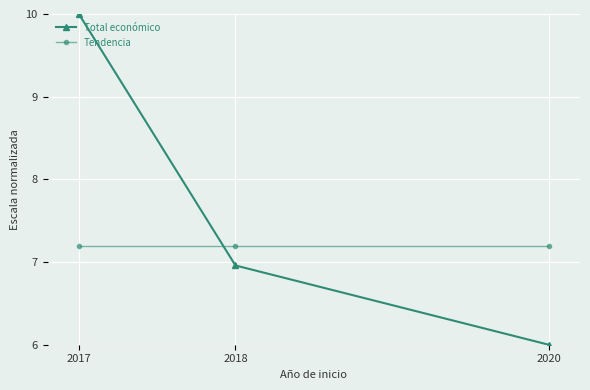

Which series changed the most between 2017 and 2018?

Total económico